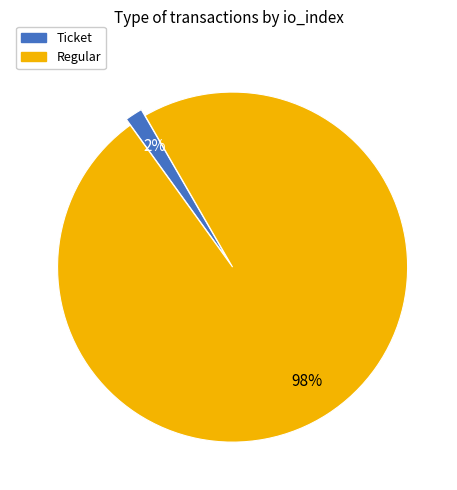

To the nearest percent, what is the average slice percentage?

50%